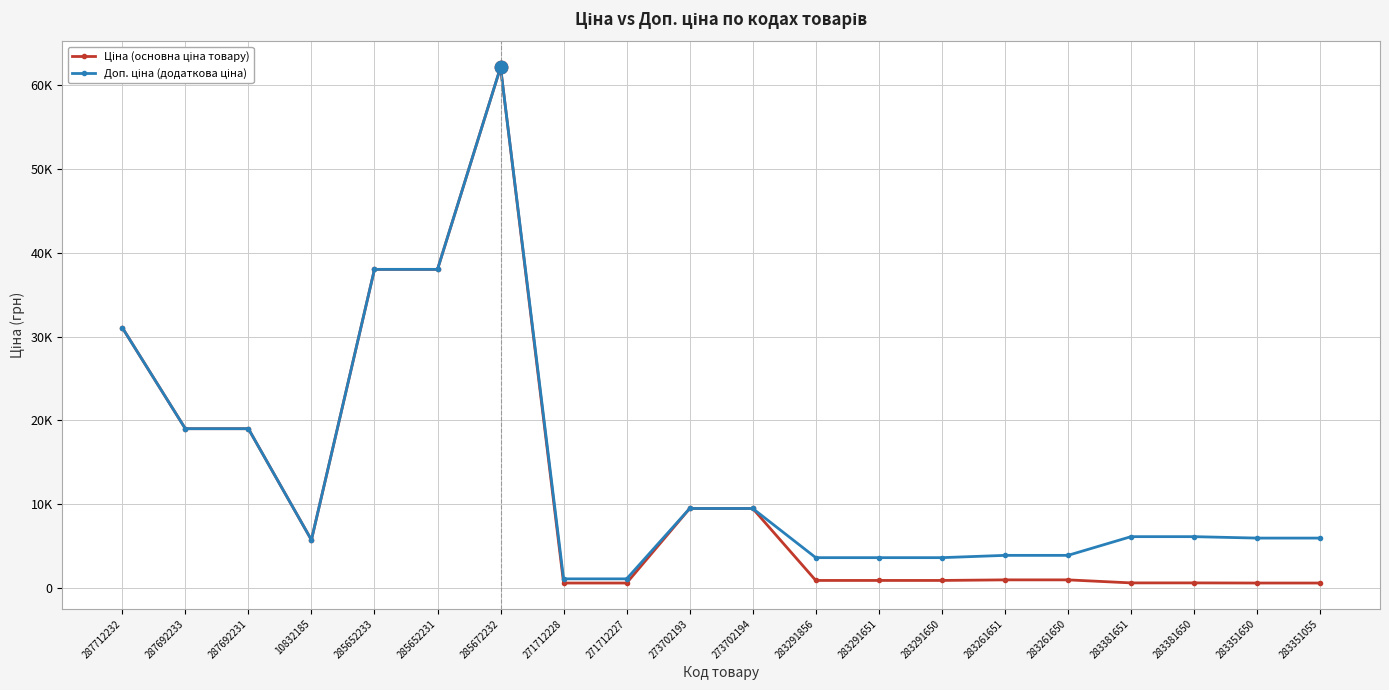

At which category is the sum across all series the highest?

285672232